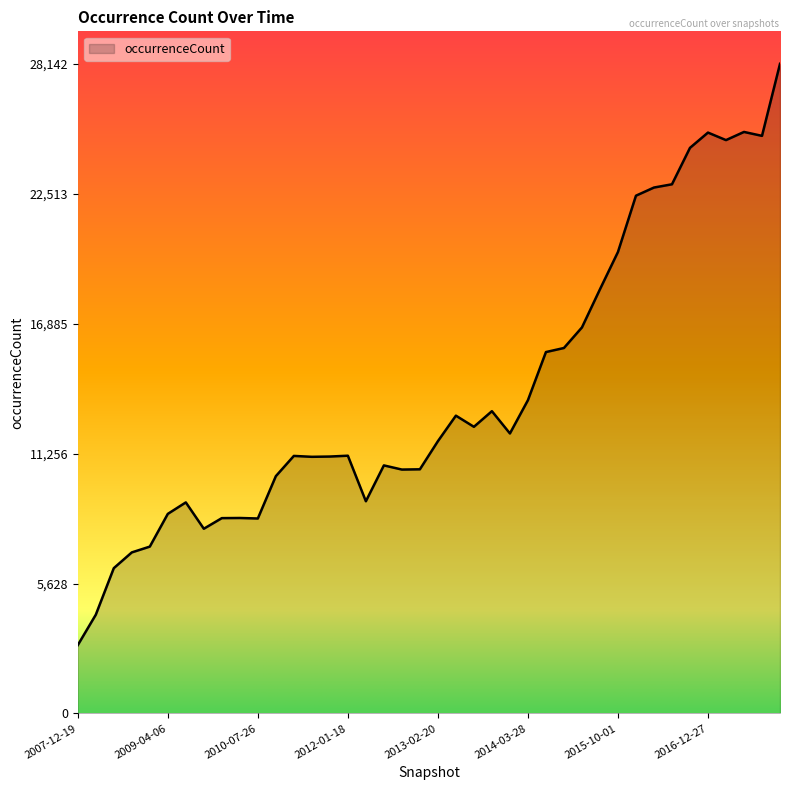

What is the difference between the maximum and minimum values?

25183